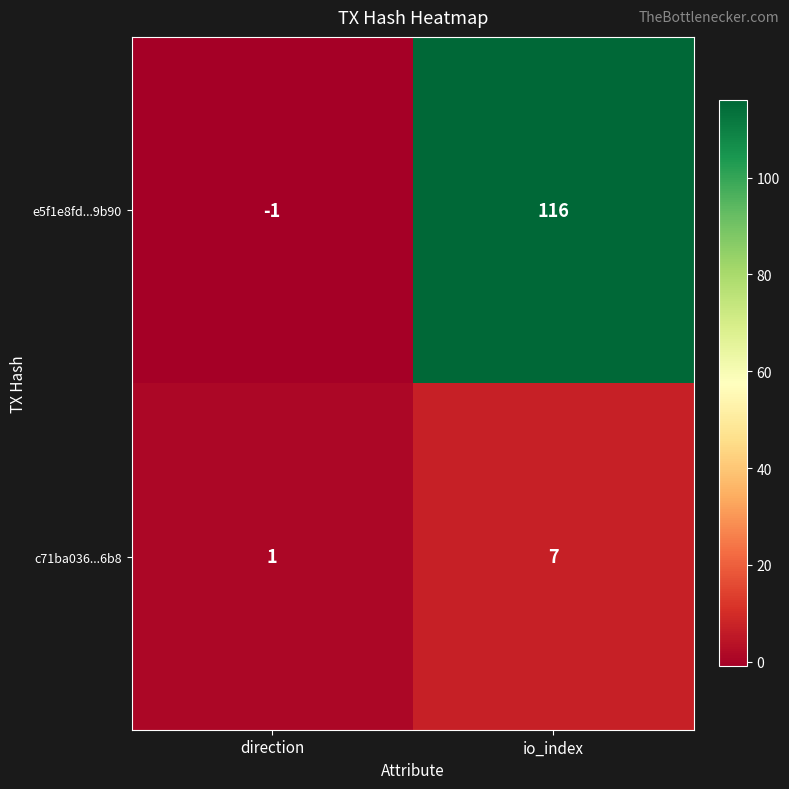

Which category has the highest value in the e5f1e8fd...9b90 series?

io_index